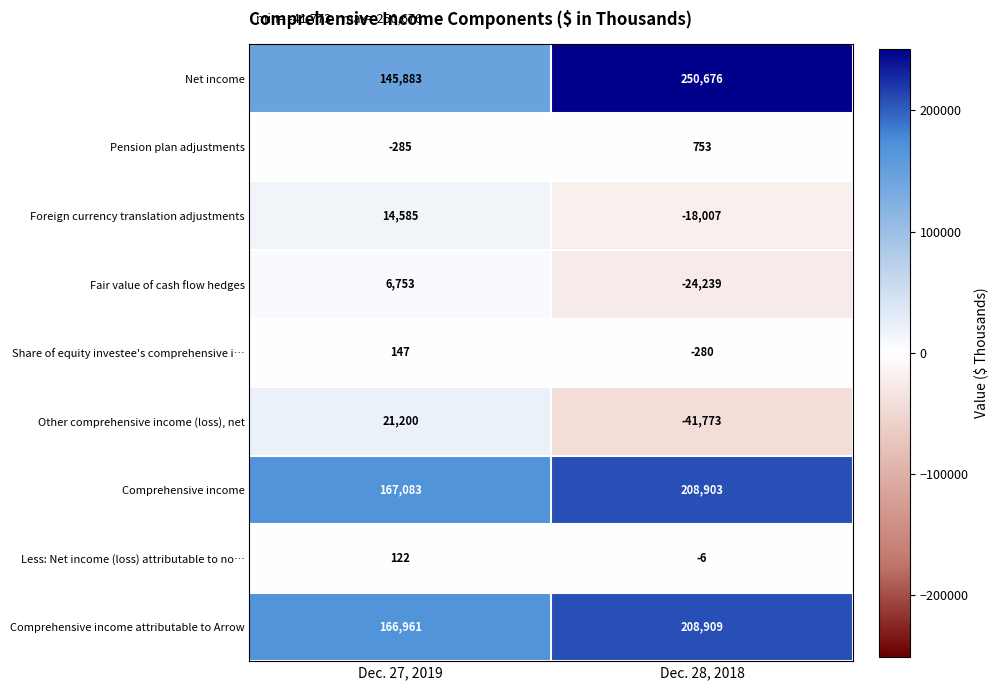

Rank the series by their maximum value, from lowest to highest.

Less: Net income (loss) attributable to no…, Share of equity investee's comprehensive i…, Pension plan adjustments, Fair value of cash flow hedges, Foreign currency translation adjustments, Other comprehensive income (loss), net, Comprehensive income, Comprehensive income attributable to Arrow, Net income